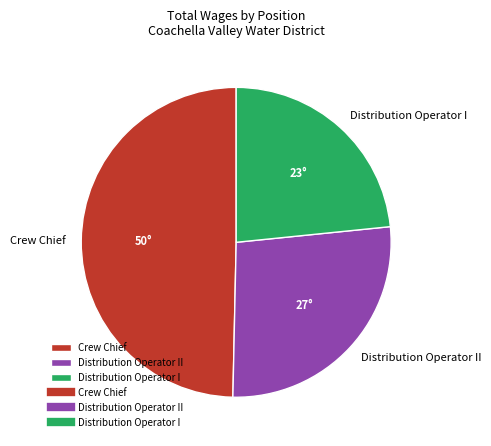

Does any single category account for the majority?

No